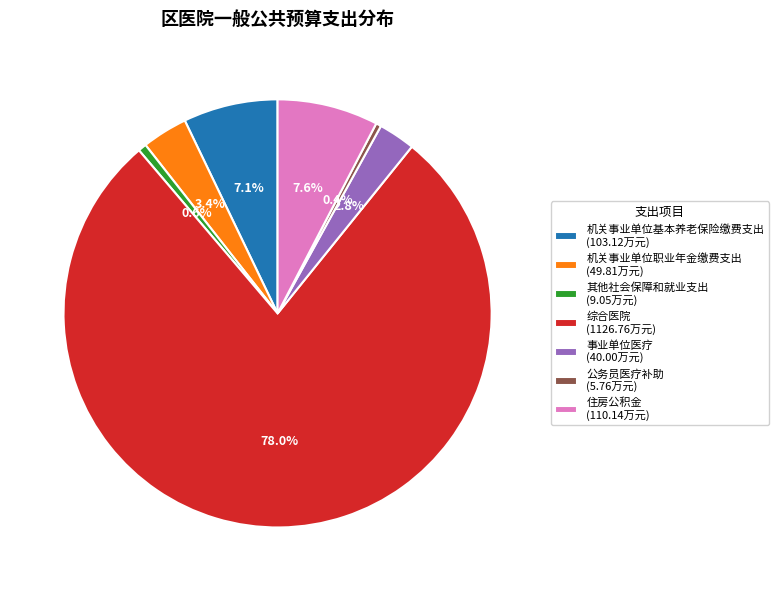

Approximately how many times larger is the value at 机关事业单位基本养老保险缴费支出 (103.12万元) compared to 公务员医疗补助 (5.76万元)?

17.9